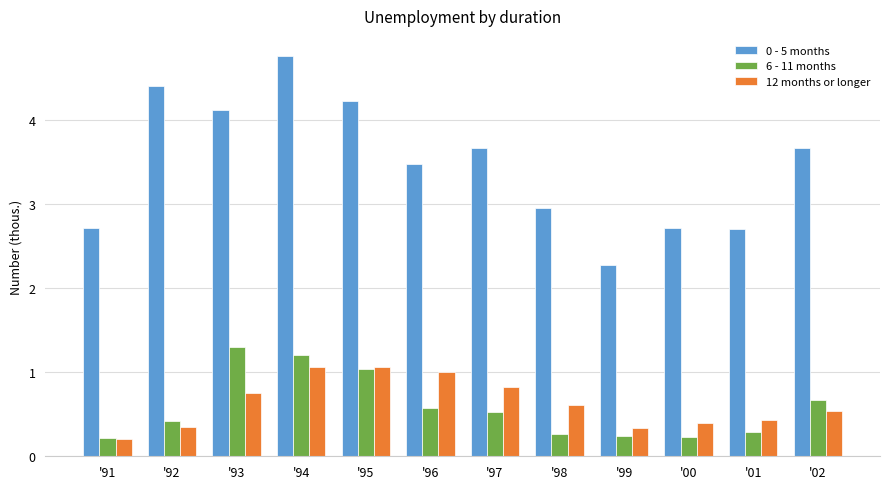

Is it true that 6 - 11 months equals 1.0 at '95?

True